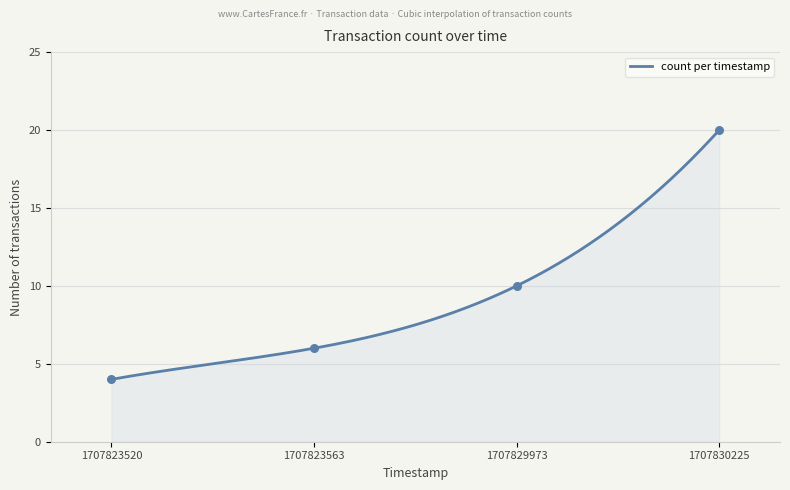

What is the ratio of the value at 1707830225 to the value at 1707823520?

5.0